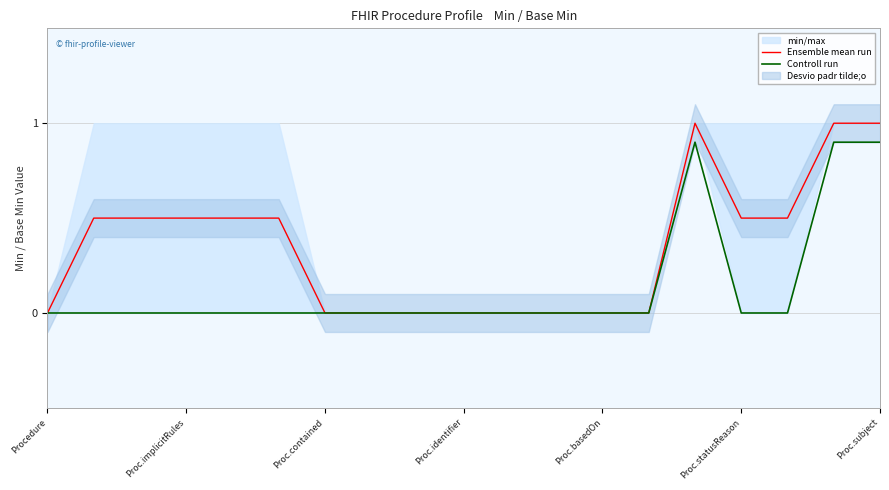

What is the maximum value shown in the chart?

1.0